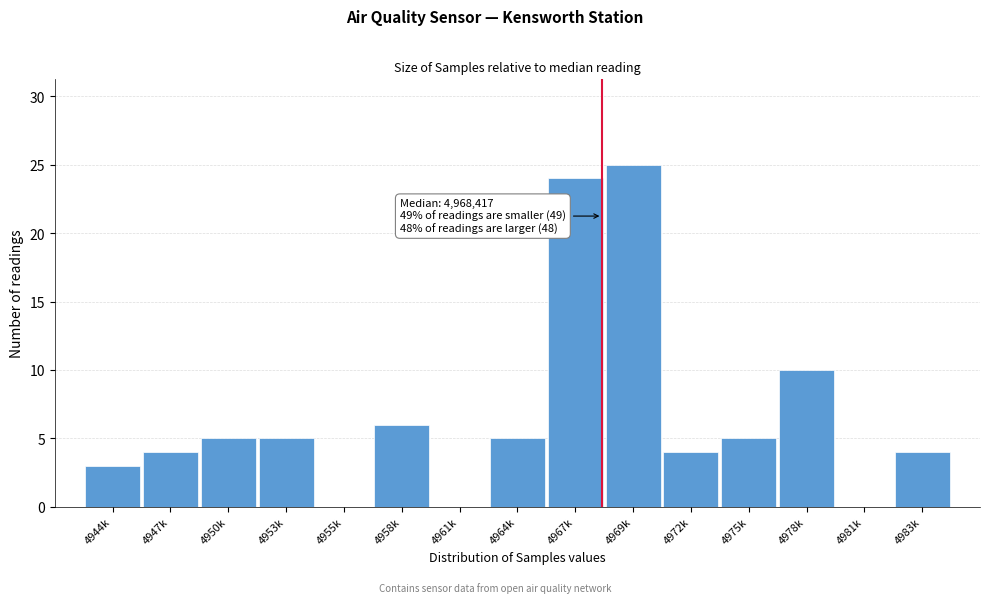

Reading left to right, transcribe all the data shown in this chart.

4944k=3	4947k=4	4950k=5	4953k=5	4955k=0	4958k=6	4961k=0	4964k=5	4967k=24	4969k=25	4972k=4	4975k=5	4978k=10	4981k=0	4983k=4